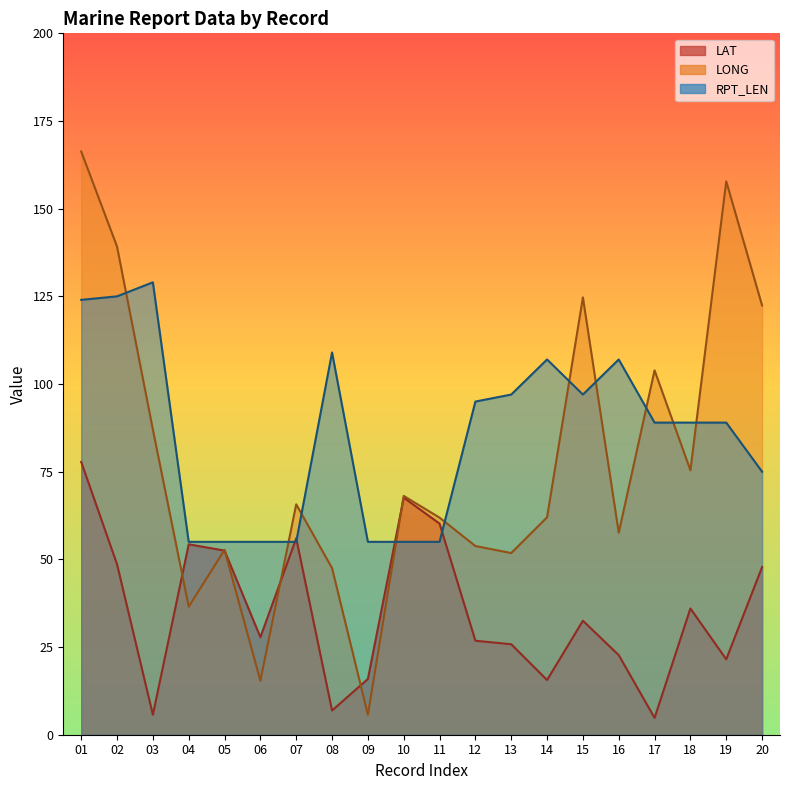

List the series in order of their peak value, highest first.

LONG, RPT_LEN, LAT